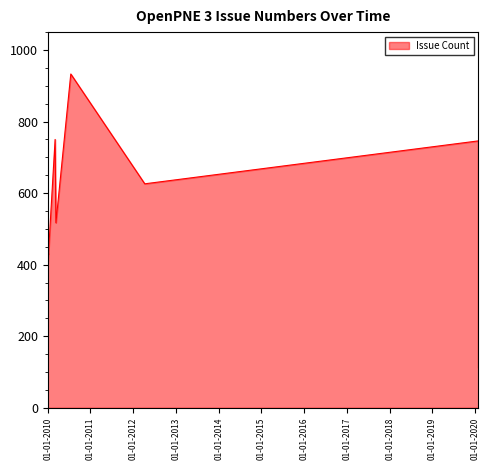

What is the difference between the maximum and minimum values?

821